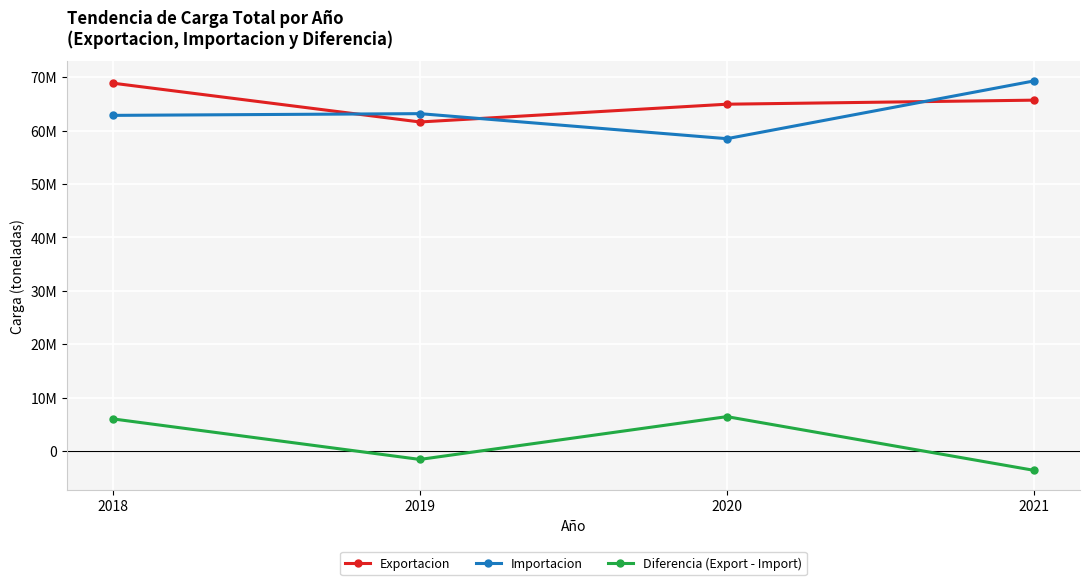

True or false: Exportacion and Diferencia (Export - Import) cross at least once.

False